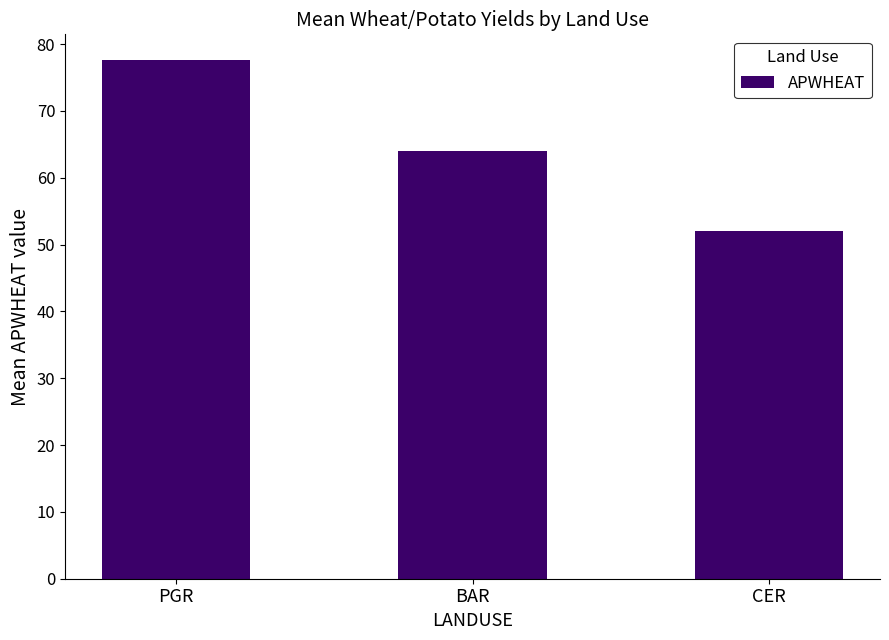

At which label is the value closest to 64?

BAR